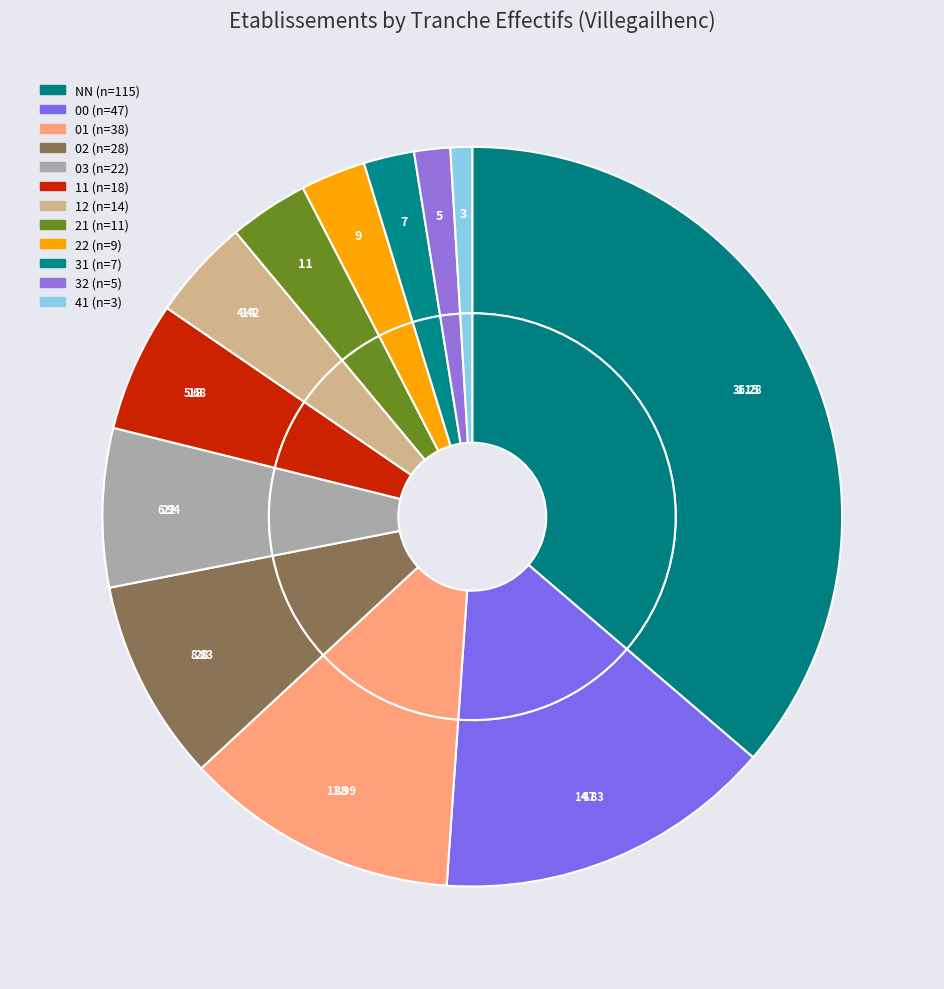

The 00 slice represents 15% of the pie. True or false?

True